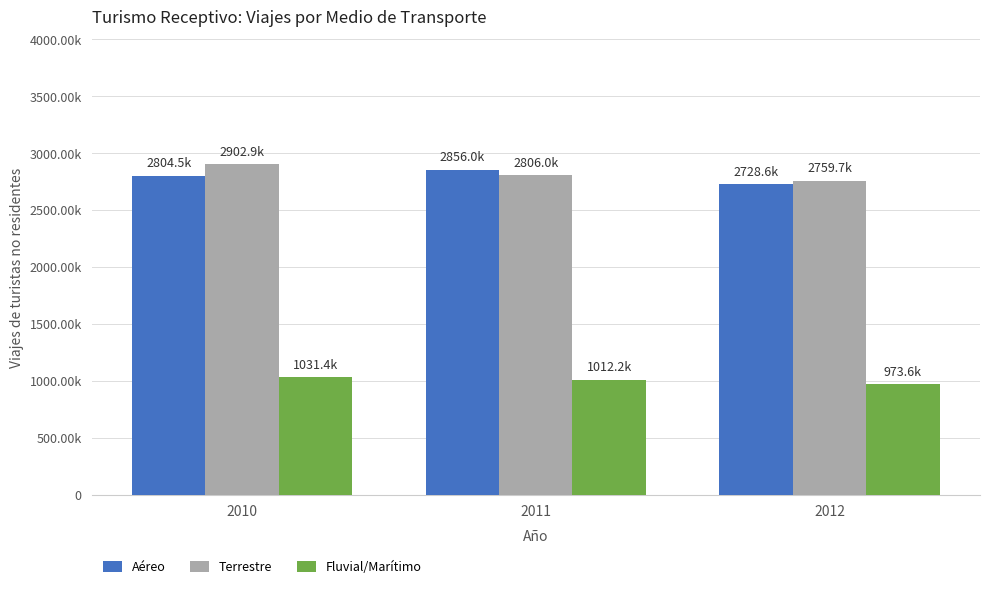

Reading left to right, extract all data points from this chart.

Aéreo: 2010=2804455.0	2011=2856045.0	2012=2728621.0
Terrestre: 2010=2902869.9	2011=2805968.8	2012=2759692.8
Fluvial/Marítimo: 2010=1031416.7	2011=1012160.8	2012=973592.8